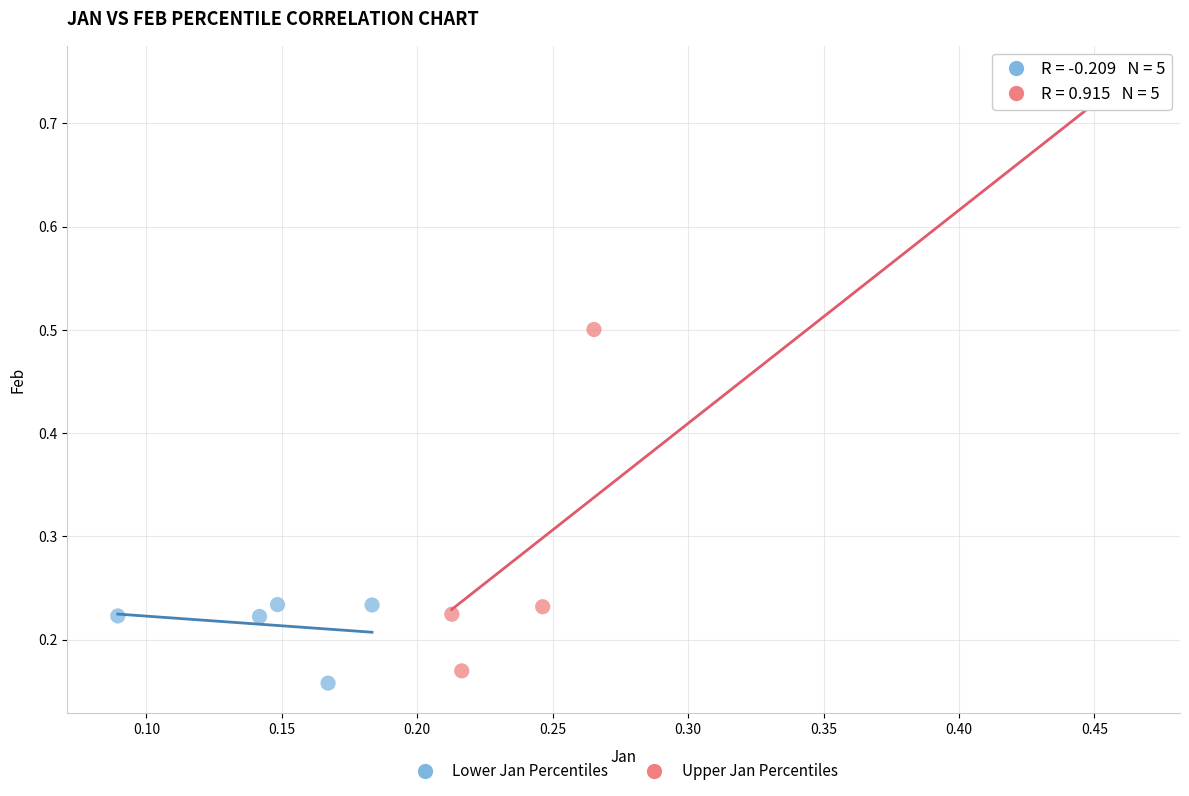

Which series has the largest Y range (max minus min)?

Upper Jan Percentiles